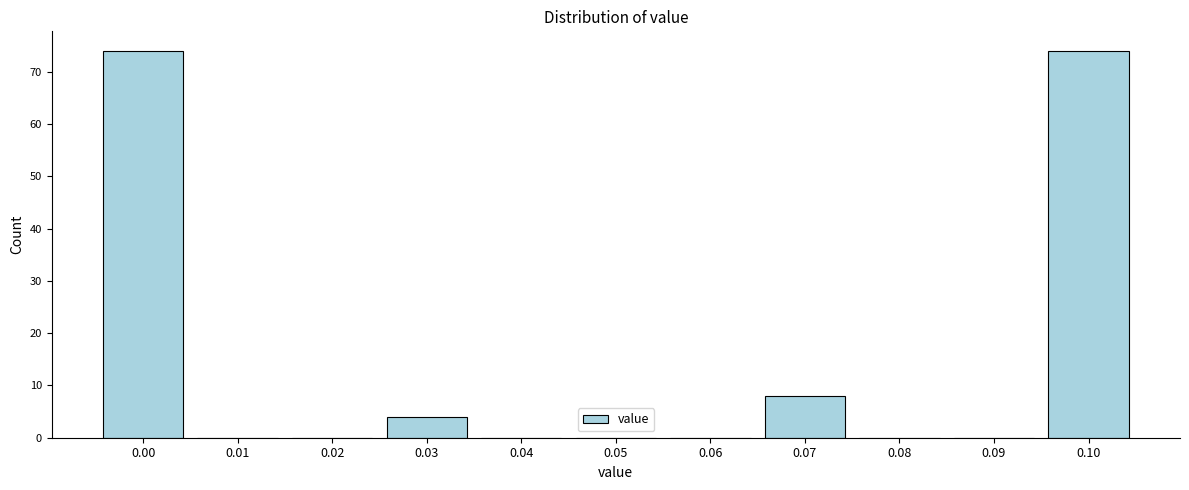

Reading left to right, list all the values displayed in this chart.

0.00=74	0.01=0	0.02=0	0.03=4	0.04=0	0.05=0	0.06=0	0.07=8	0.08=0	0.09=0	0.10=74